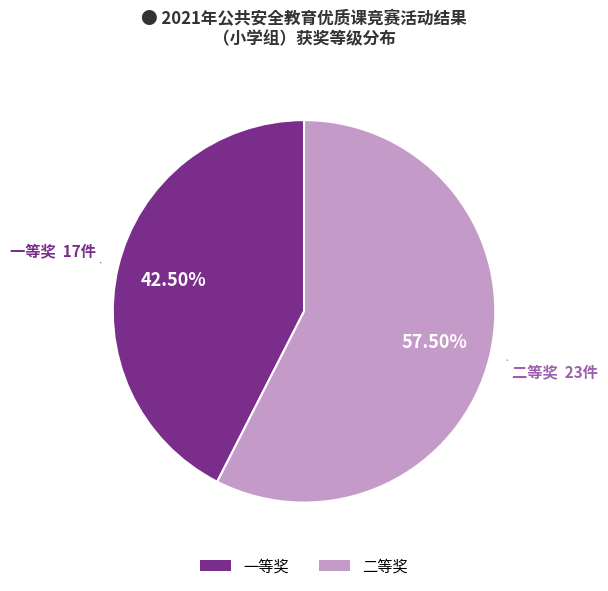

Which slice represents more than half of the pie?

二等奖